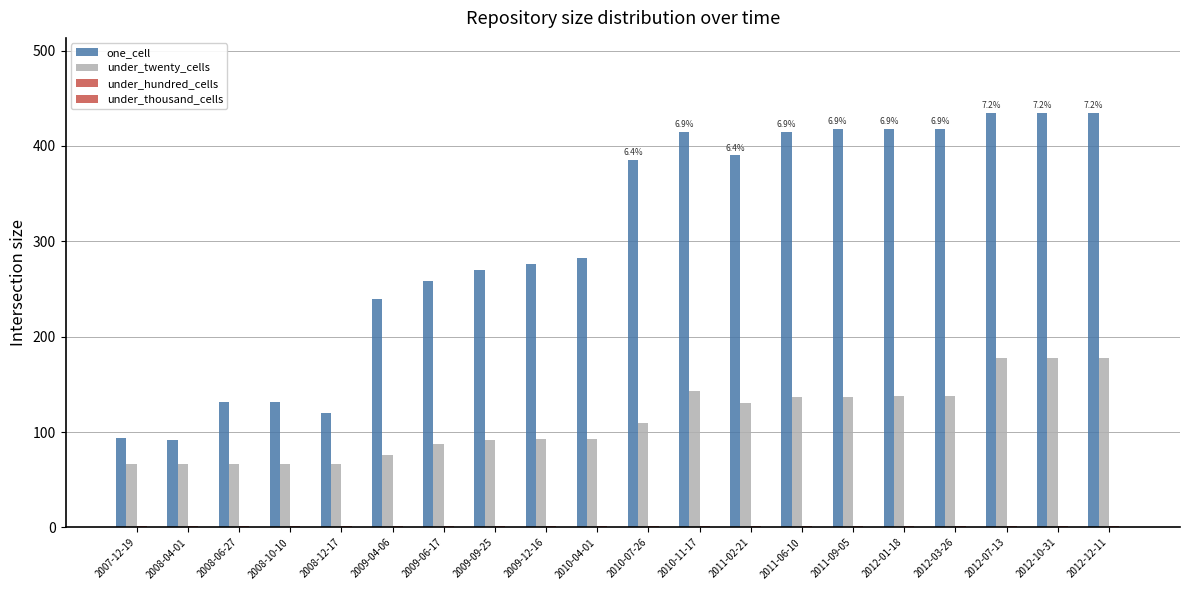

How many groups of bars are there?

20